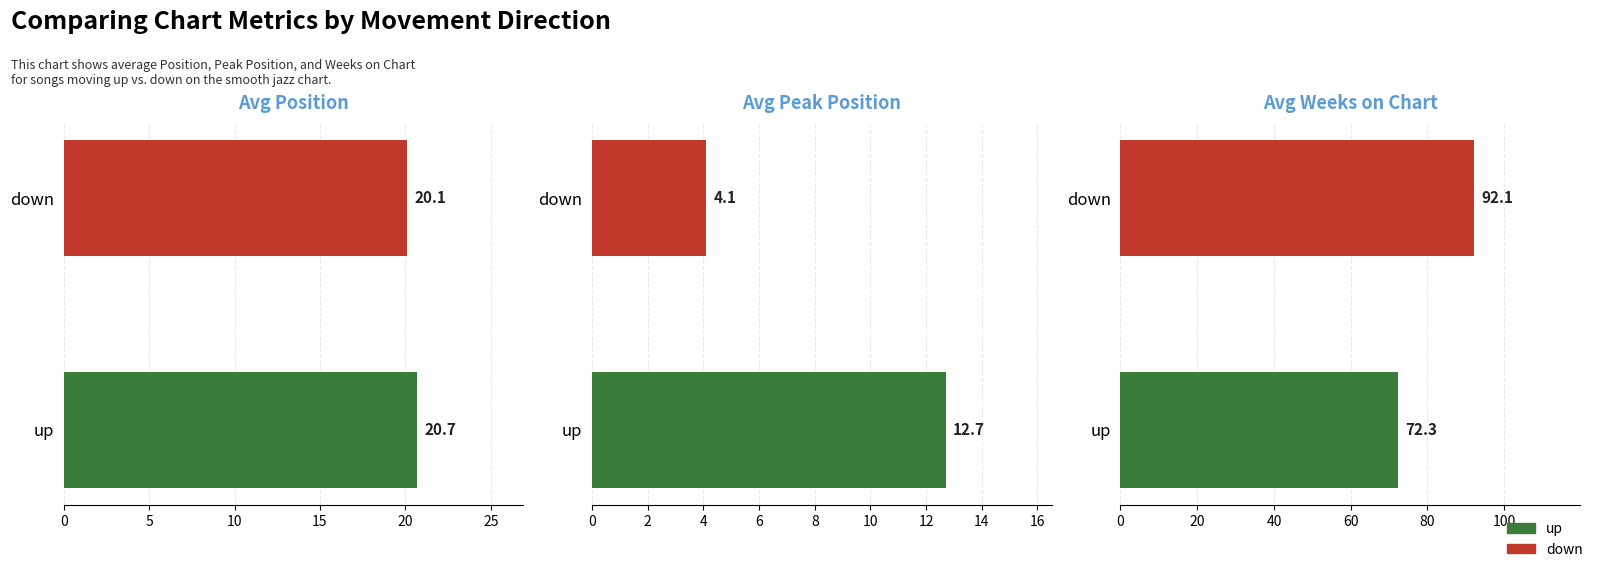

Which series has the largest range (max minus min)?

Avg Weeks on Chart